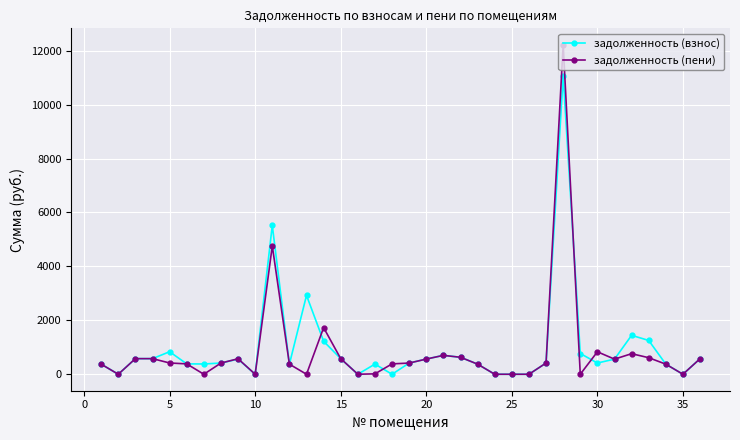

How many values in the задолженность (взнос) series exceed 416?

18